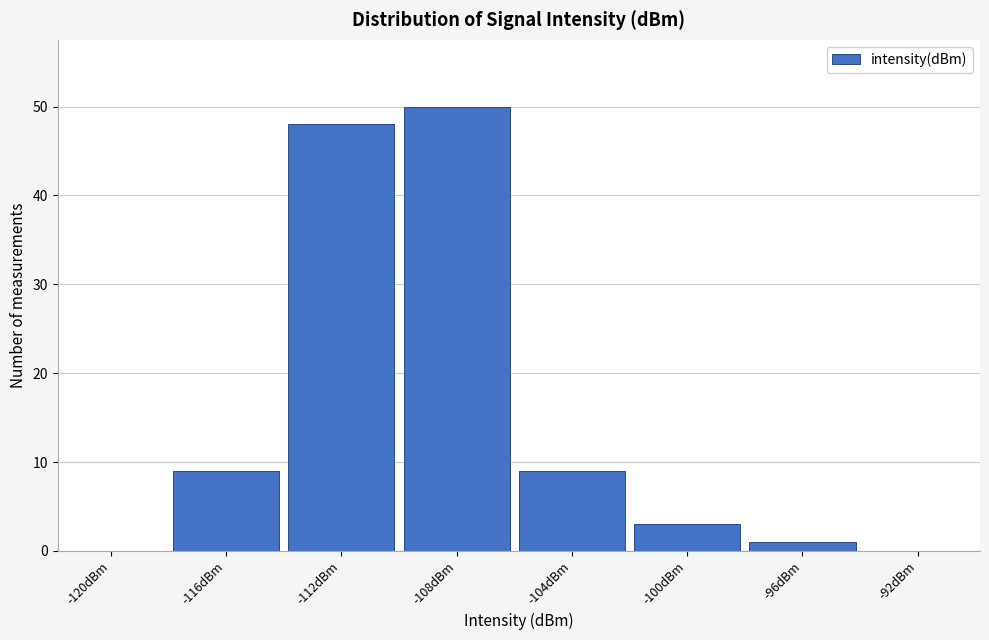

Reading left to right, what are all the values shown in this chart?

-120dBm=0	-116dBm=9	-112dBm=48	-108dBm=50	-104dBm=9	-100dBm=3	-96dBm=1	-92dBm=0